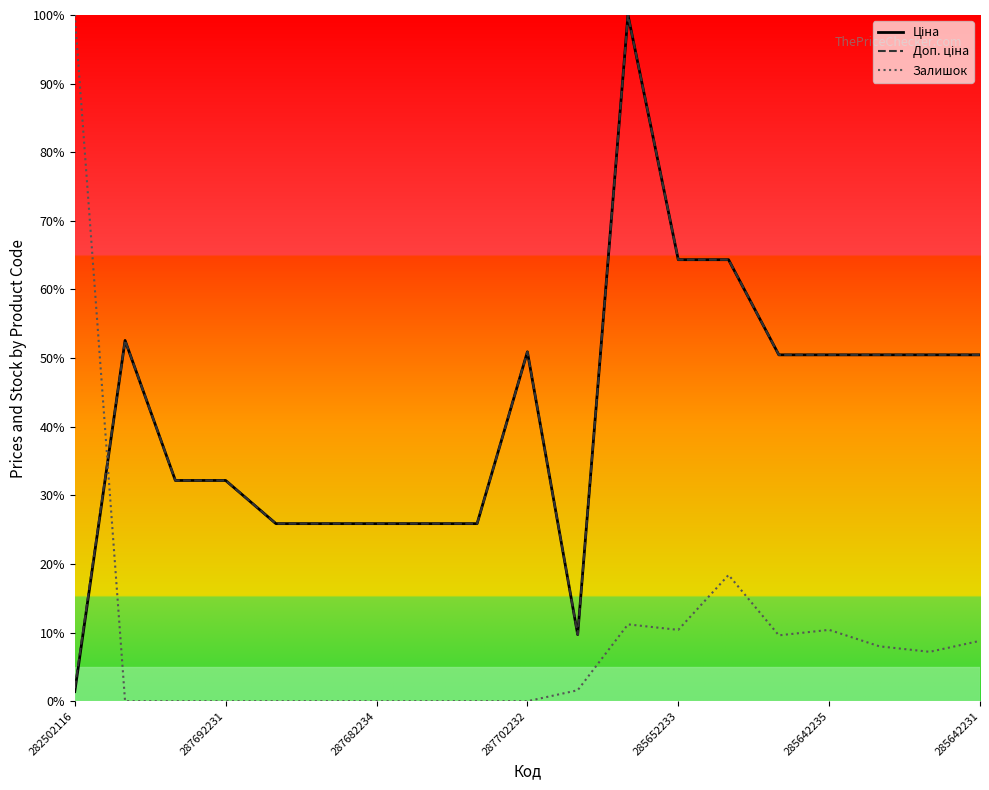

Which series has the largest range (max minus min)?

Залишок